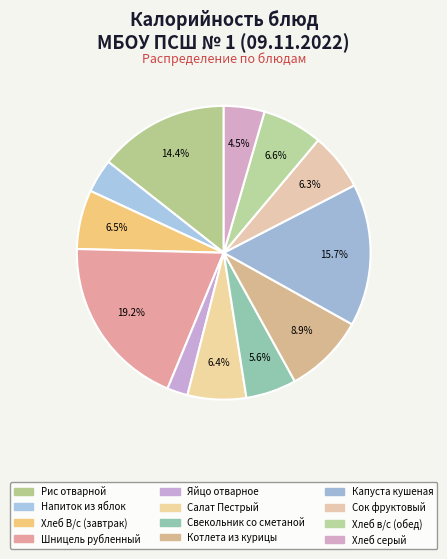

To the nearest percent, what is the average slice percentage?

8%